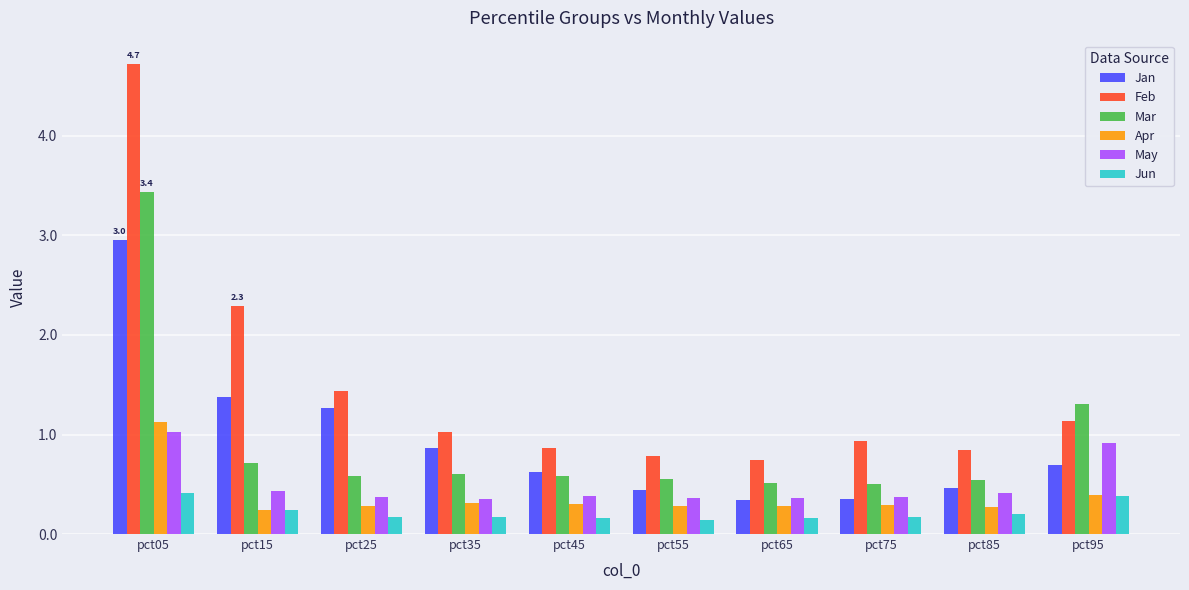

Is the value of Feb at pct95 greater than the value of Apr at pct15?

Yes